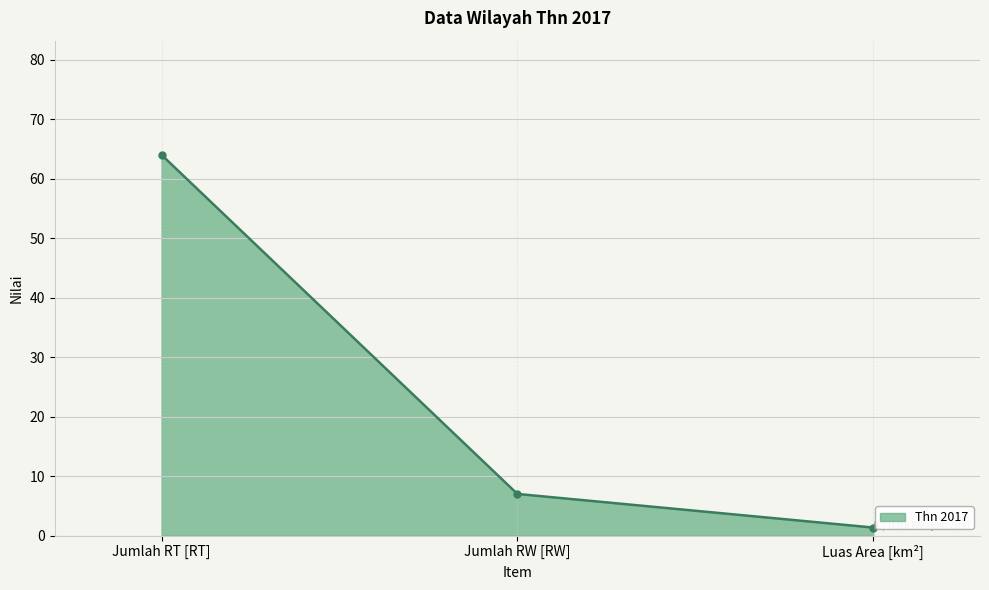

Reading right to left, what are all the values shown in this chart?

1.4	7.0	64.0